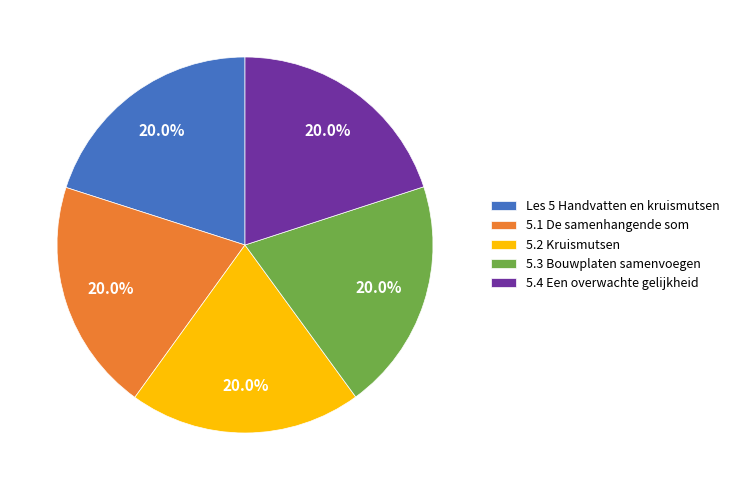

Does 5.3 Bouwplaten samenvoegen represent more than half of the total?

No